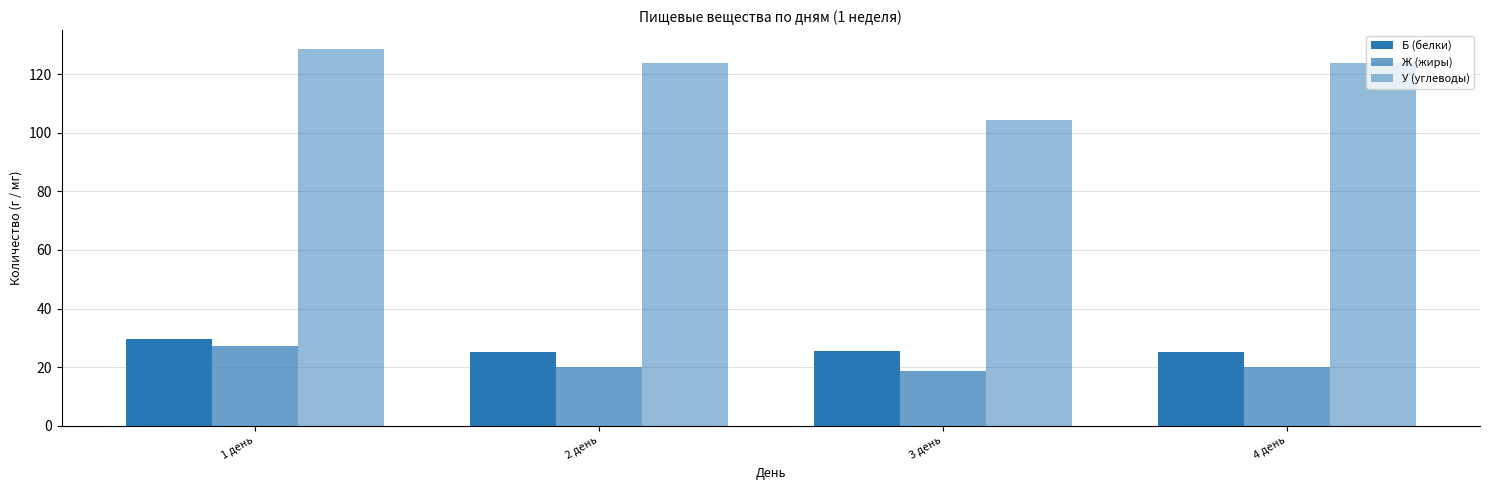

Is it true that У (углеводы) equals 104.3 at 3 день?

True